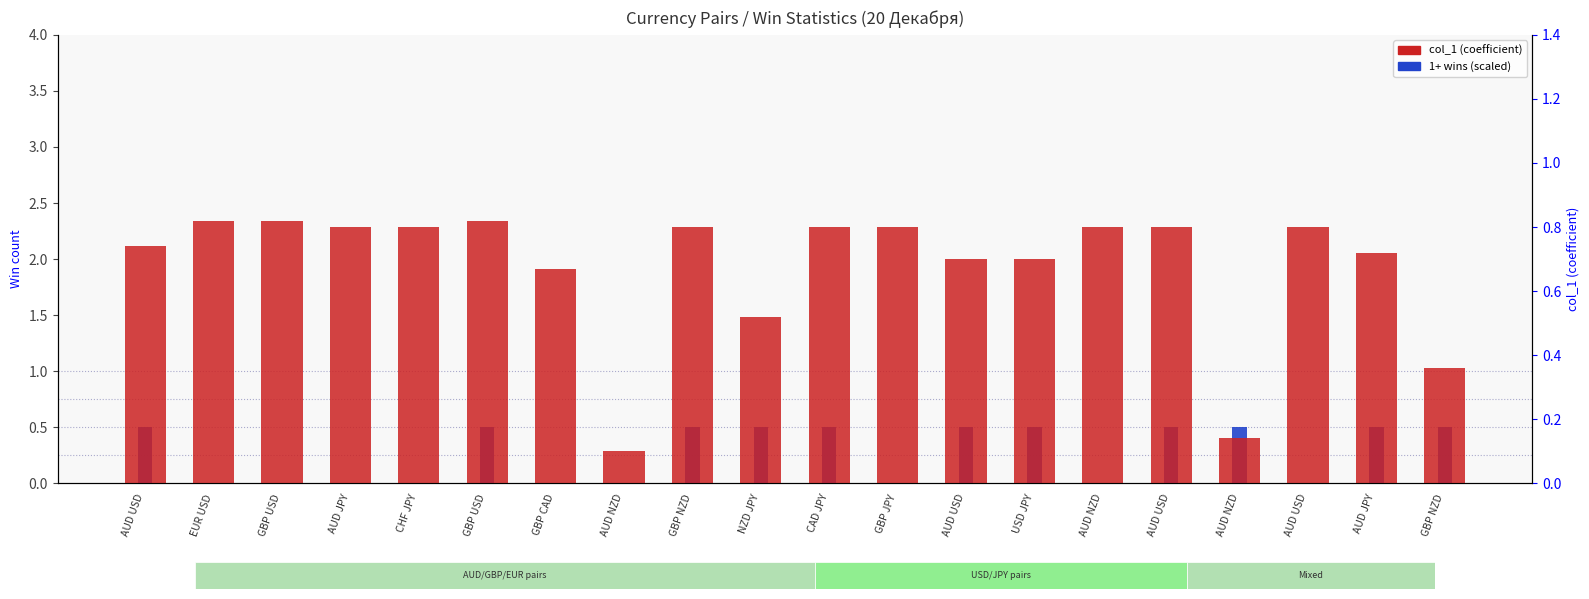

How many bars are there in total?

40